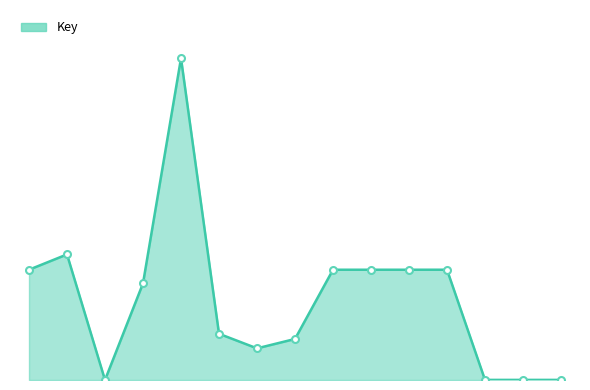

At which category does the chart reach its peak across all series?

5